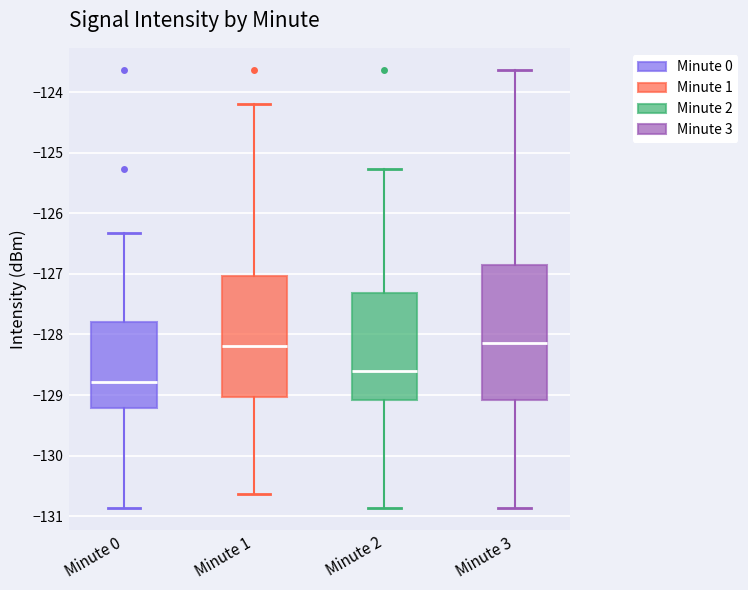

Comparing the boxes themselves (not the whiskers), which one is the tallest?

Minute 3